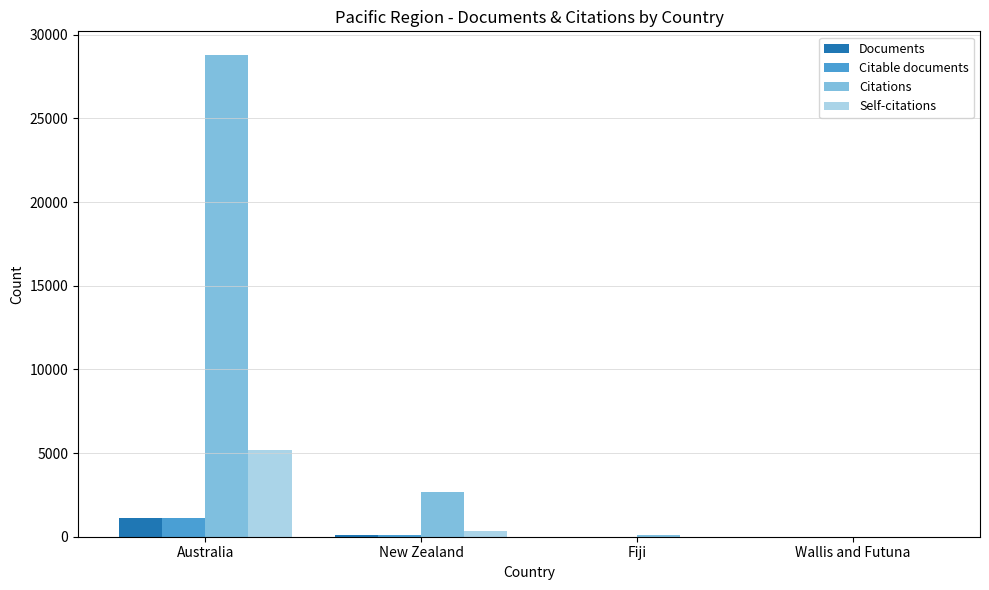

Which category has the highest value in the Documents series?

Australia